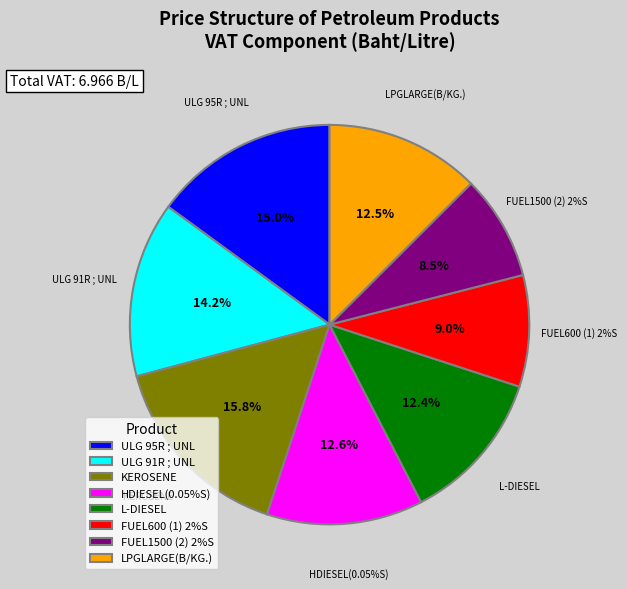

What percentage is the FUEL1500 (2) 2%S slice, to the nearest percent?

8%